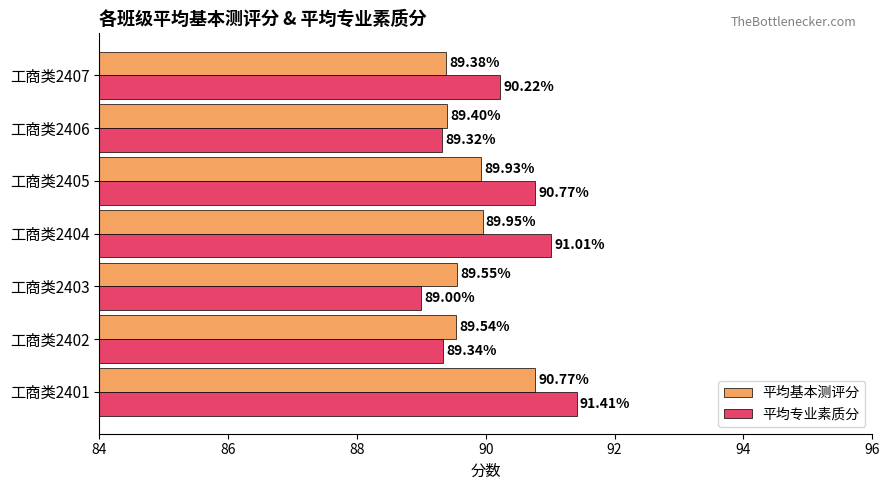

At 工商类2404, list the series in order from smallest to largest.

平均基本测评分, 平均专业素质分